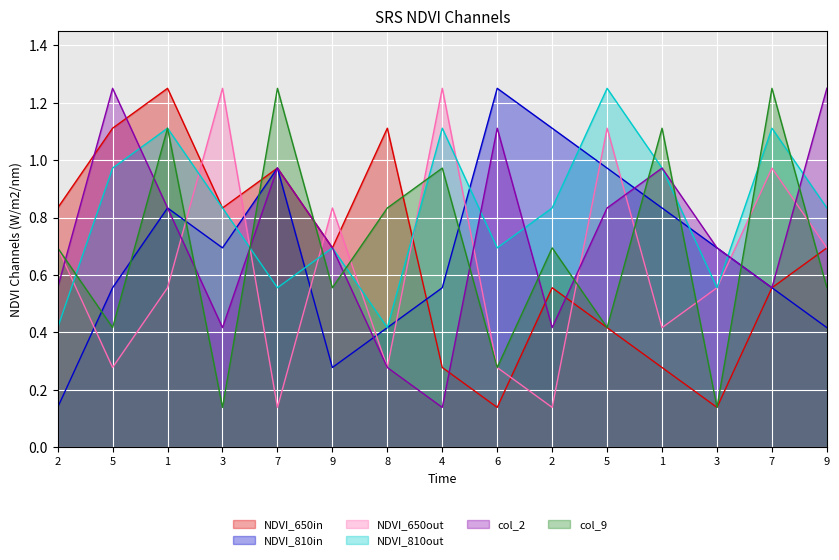

Which category has the highest value in the col_6 series?

6